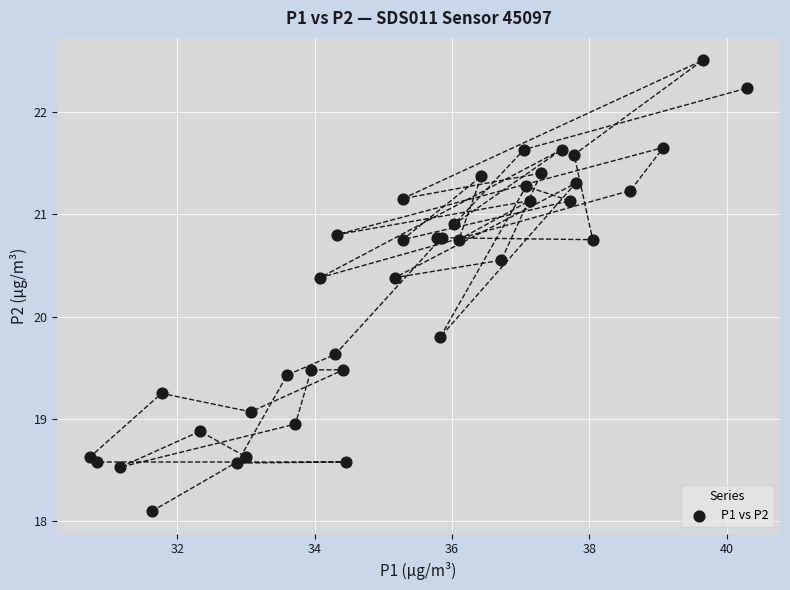

What Y value in the scatter plot is closest to 20?

19.8